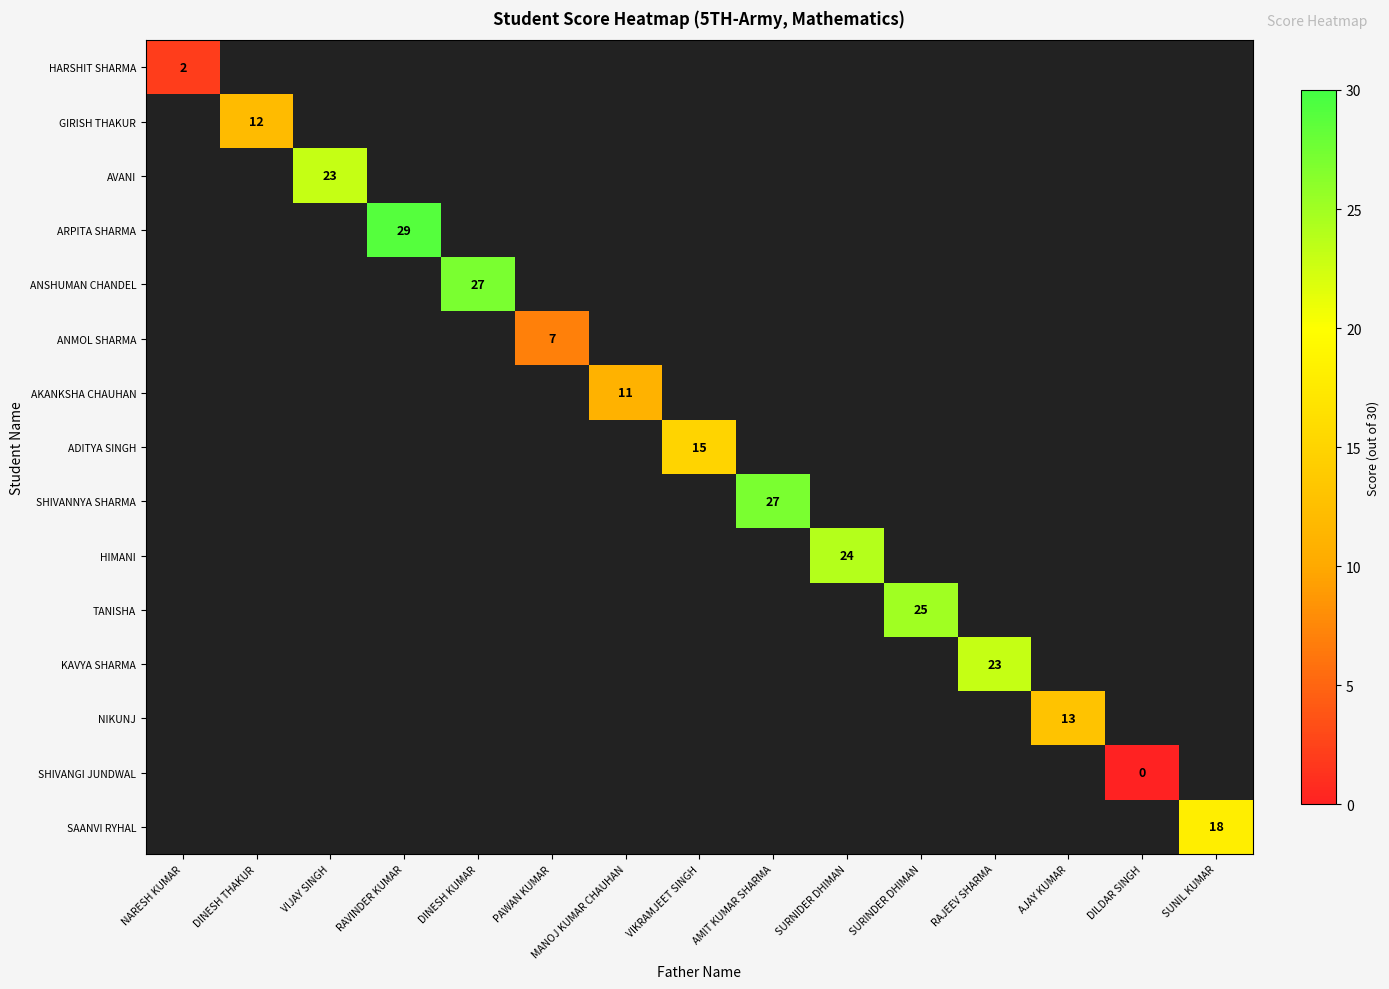

Which has a higher value, DILDAR SINGH or VIKRAMJEET SINGH?

VIKRAMJEET SINGH